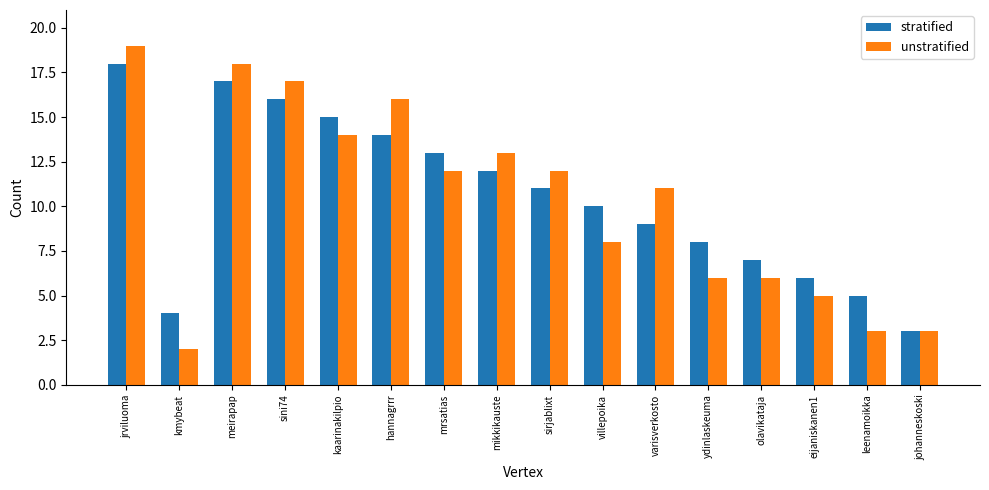

What is the maximum value for unstratified?

19